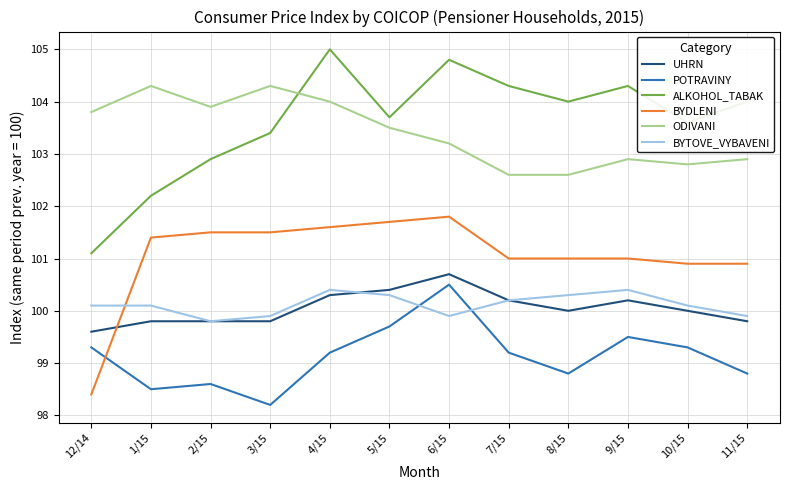

What is the minimum value for BYTOVE_VYBAVENI?

99.8